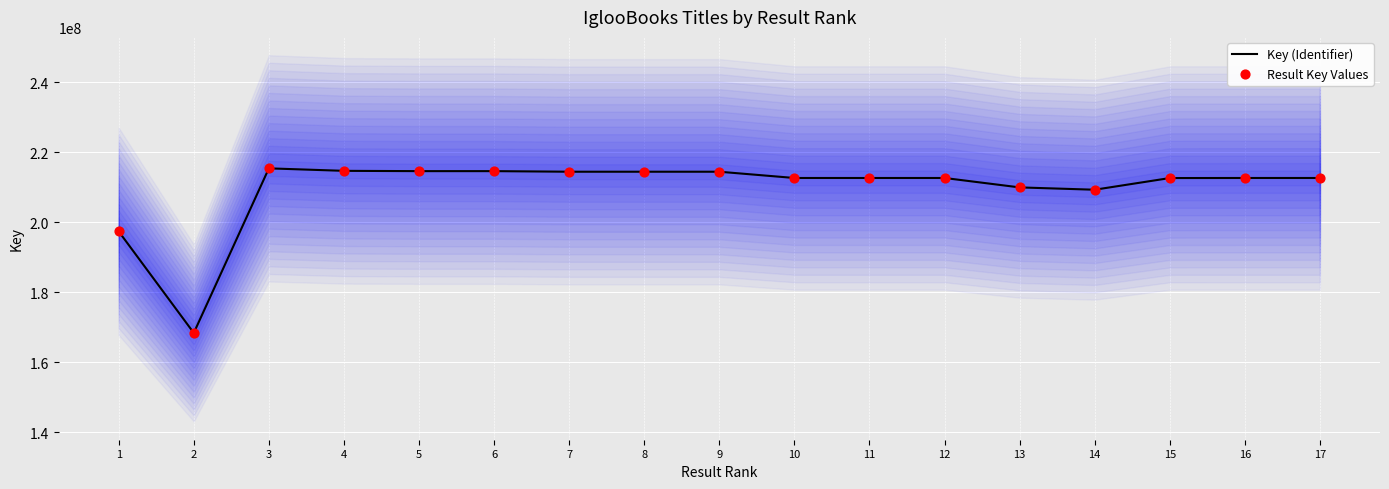

What are all the series names shown in the legend?

Key (Identifier), Result Key Values